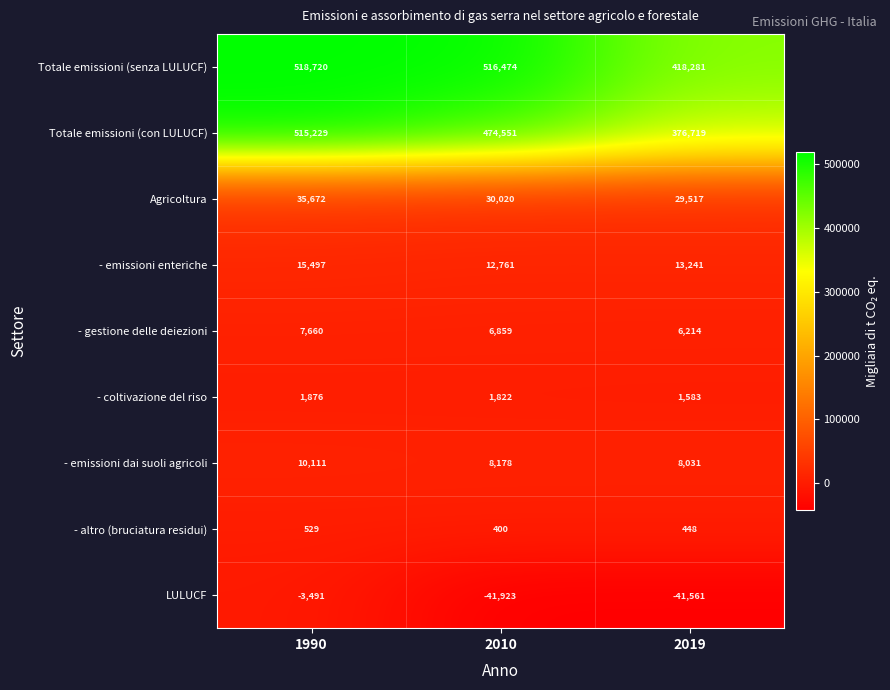

At which category does the chart reach its peak across all series?

1990